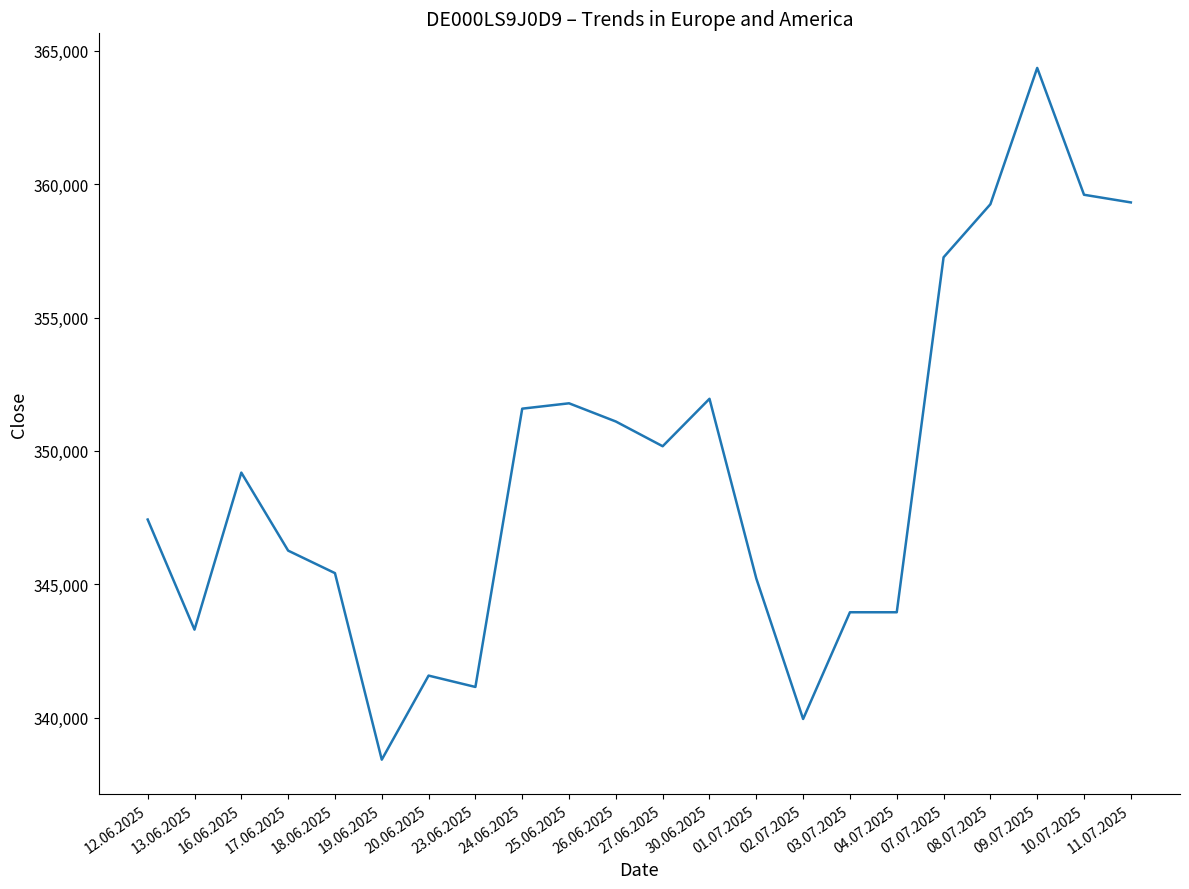

What is the change in value from 24.06.2025 to 10.07.2025?

+8020